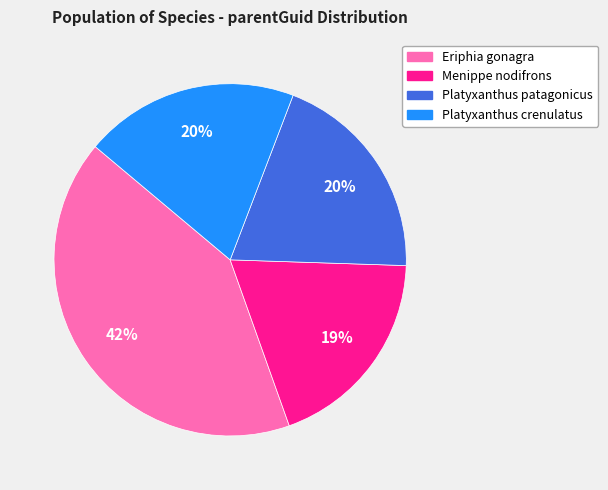

How many segments does this pie chart have?

4